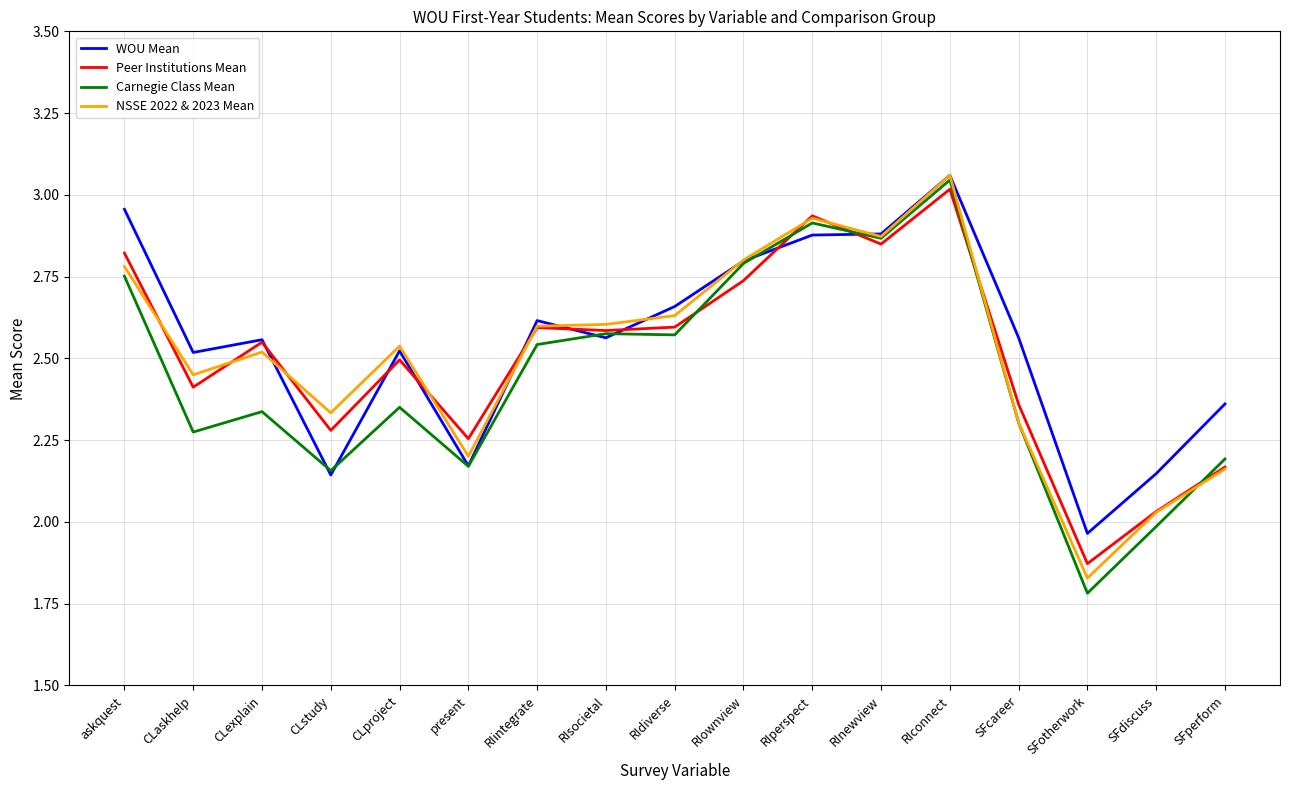

What is the difference between the second highest and second lowest values in the Carnegie Class Mean series?

0.9